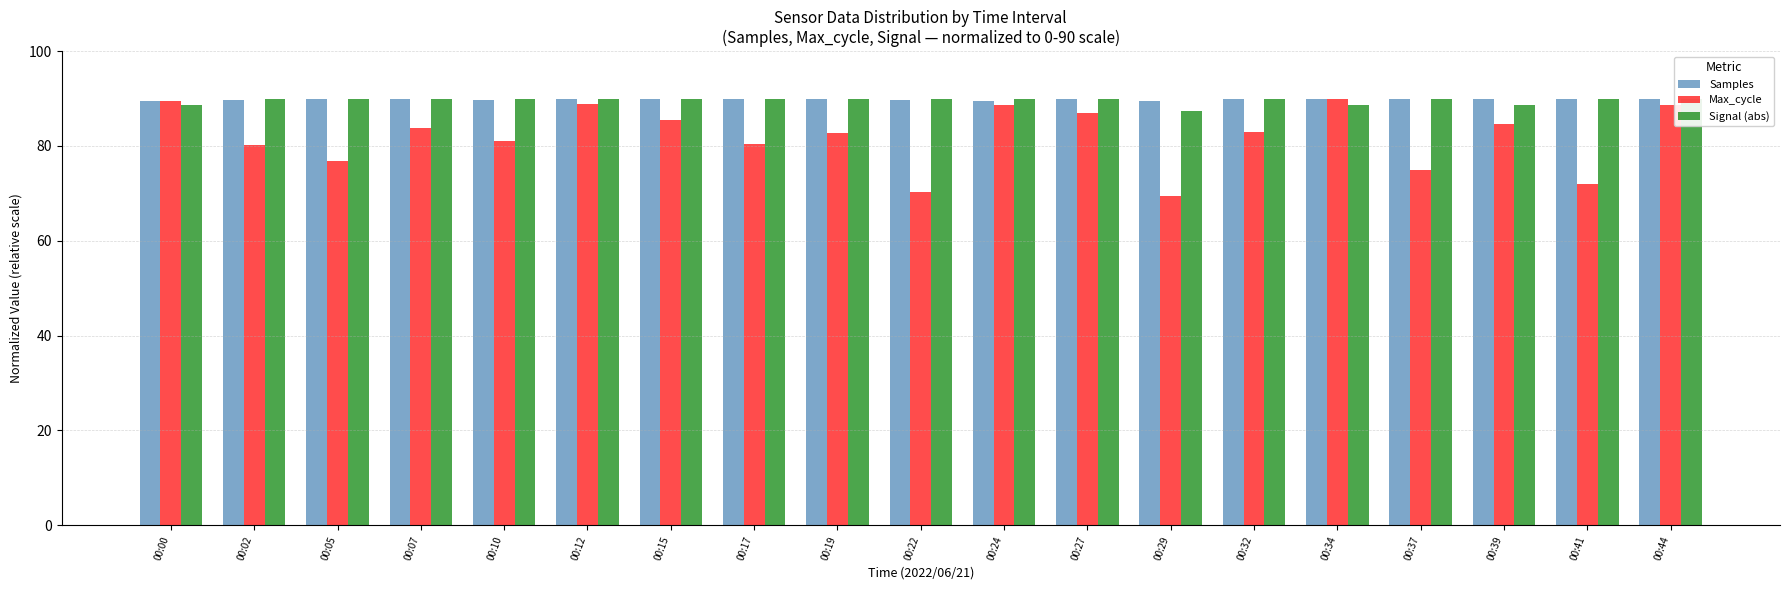

Between 00:22 and 00:37, which series saw the biggest shift?

Max_cycle